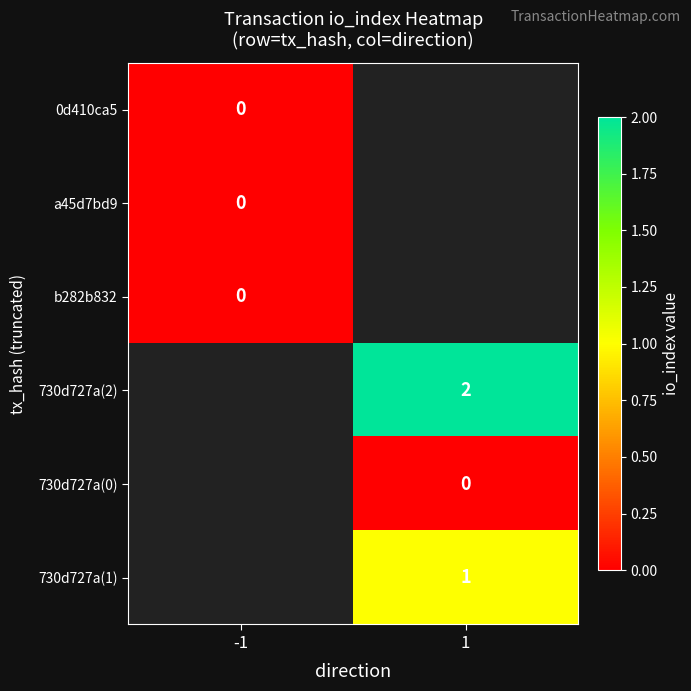

Which label corresponds to the largest value in the chart?

1